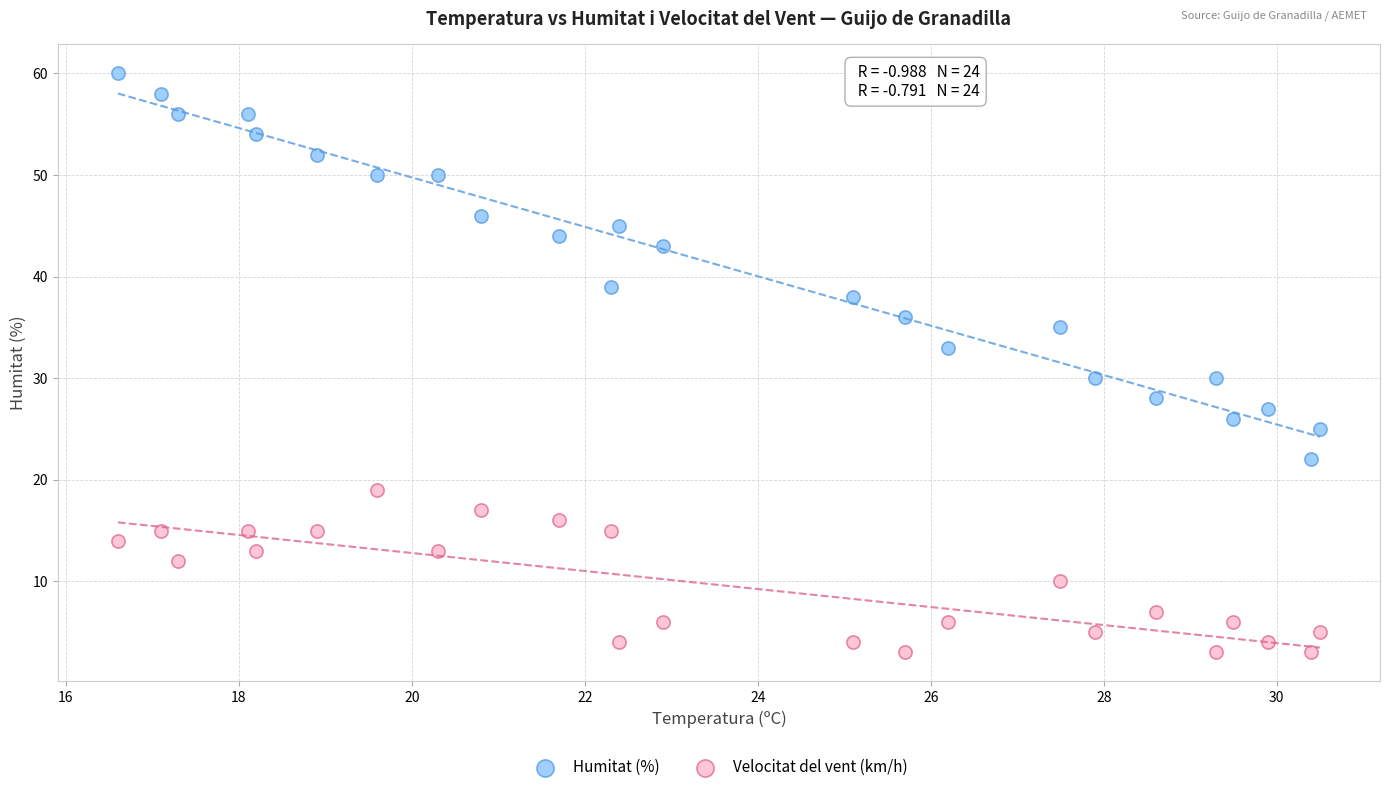

Which series has the largest Y range (max minus min)?

Humitat (%)